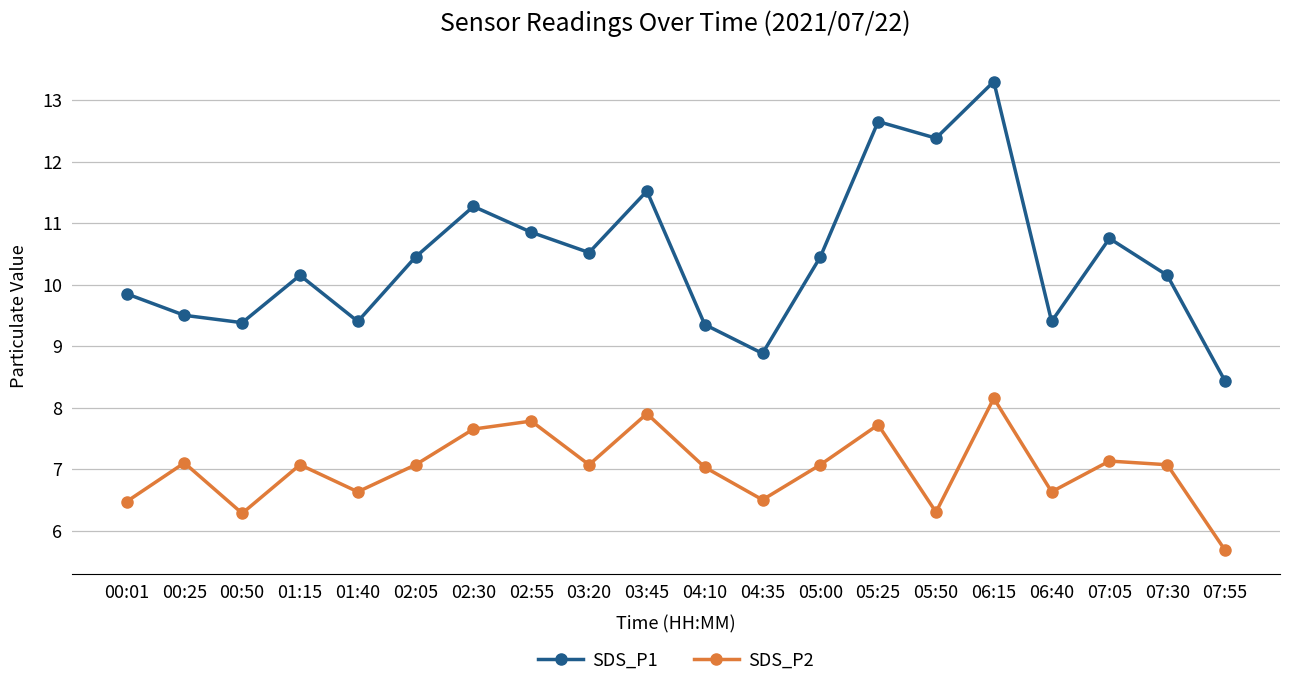

True or false: SDS_P1 and SDS_P2 intersect in this chart.

False